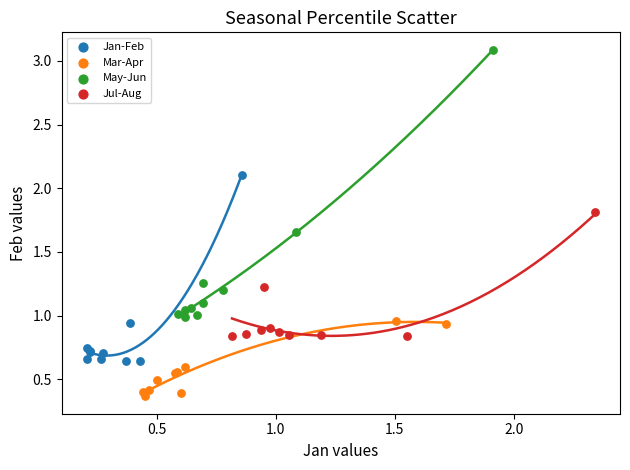

Which series has the largest Y range (max minus min)?

May-Jun